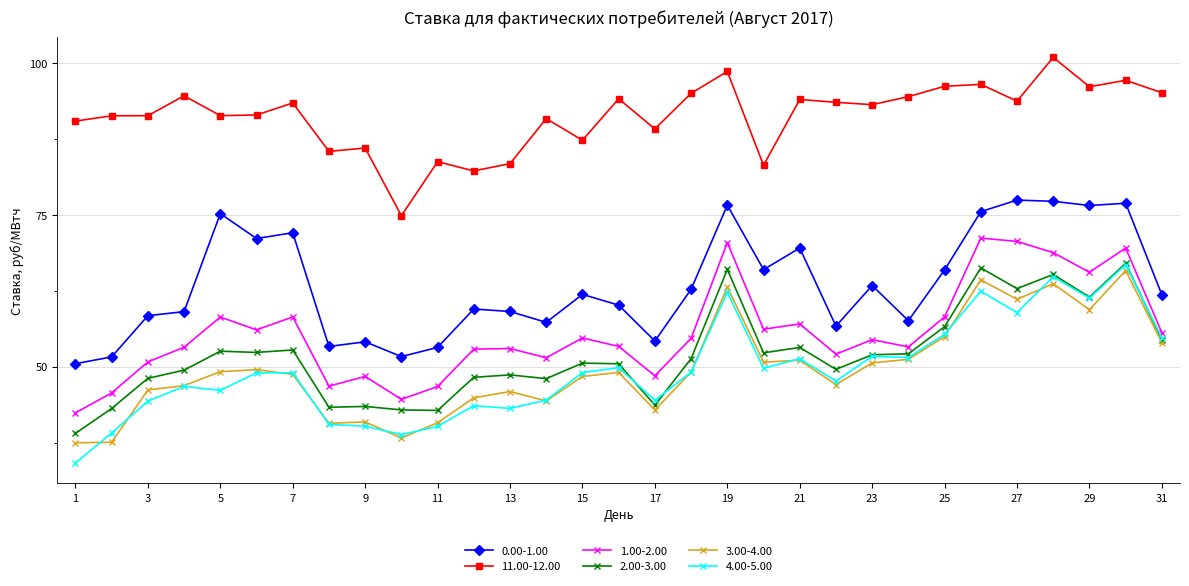

True or false: 3.00-4.00 has more than 1 interior local peaks.

True